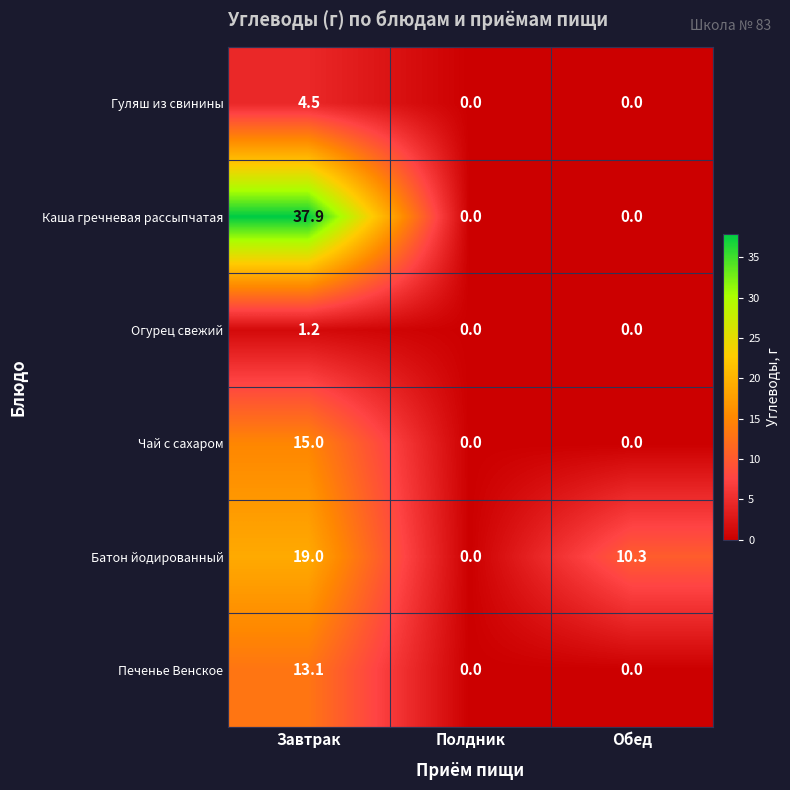

The value of Огурец свежий at Полдник is -0.8. True or false?

False